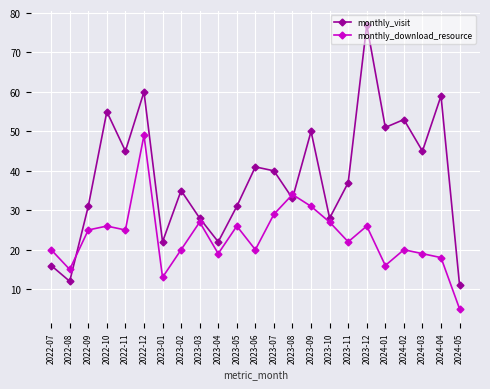

Where does the monthly_download_resource series first go above 22?

2022-09